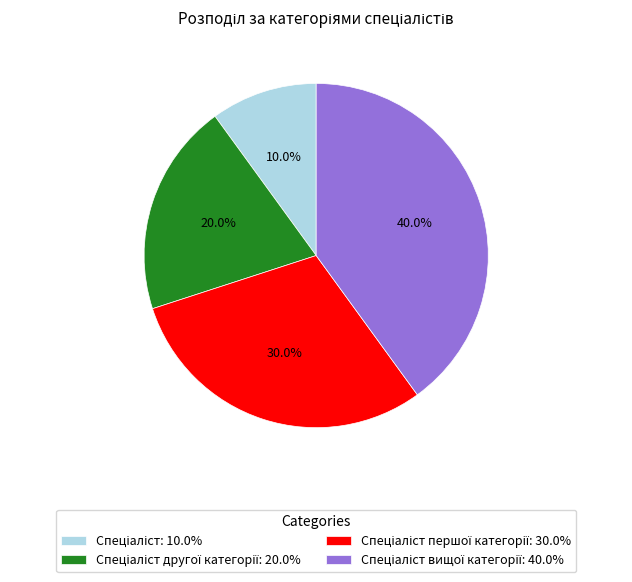

Is there a majority slice in this chart?

No